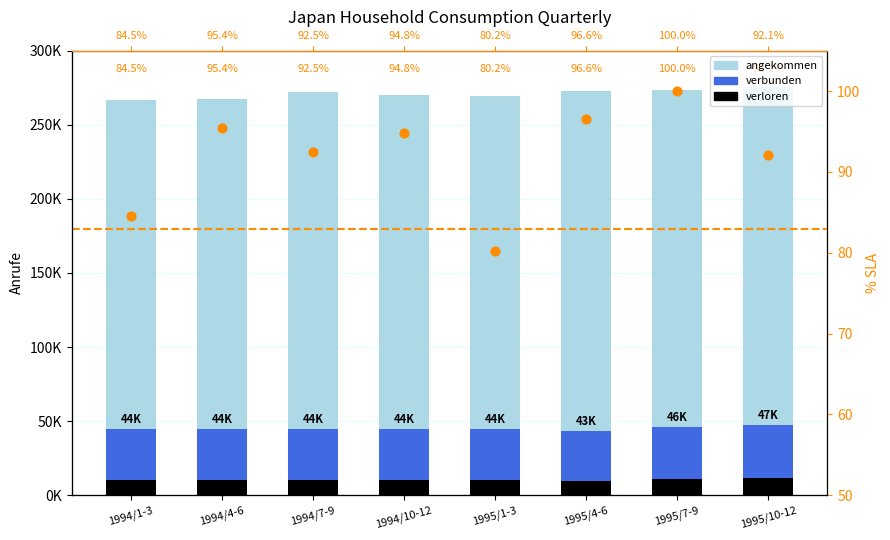

At which category is the sum across all series the highest?

1995/10-12